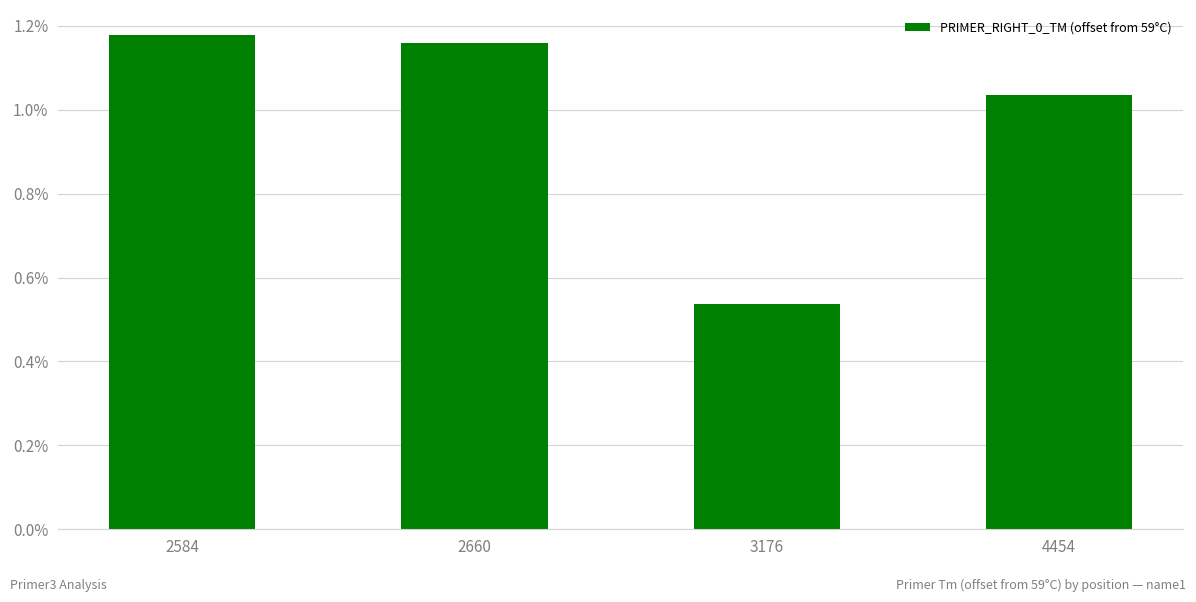

What is the difference between the maximum and minimum values?

0.6